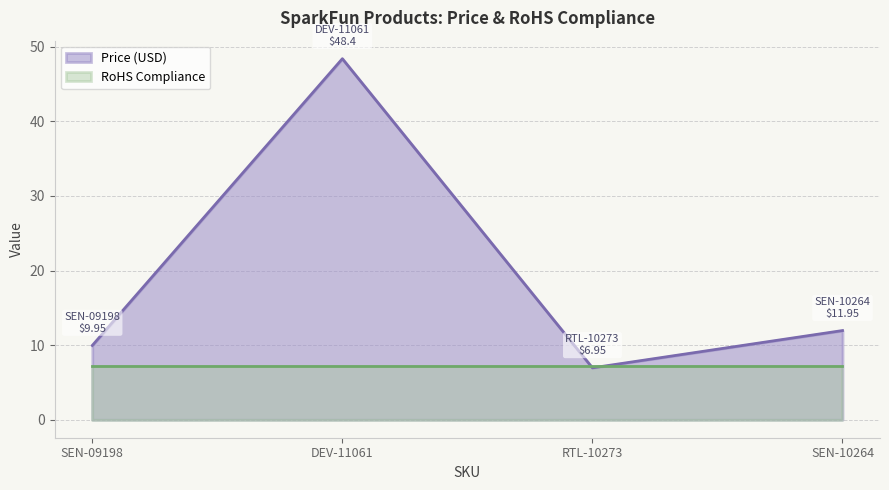

At which category does the chart reach its peak across all series?

DEV-11061